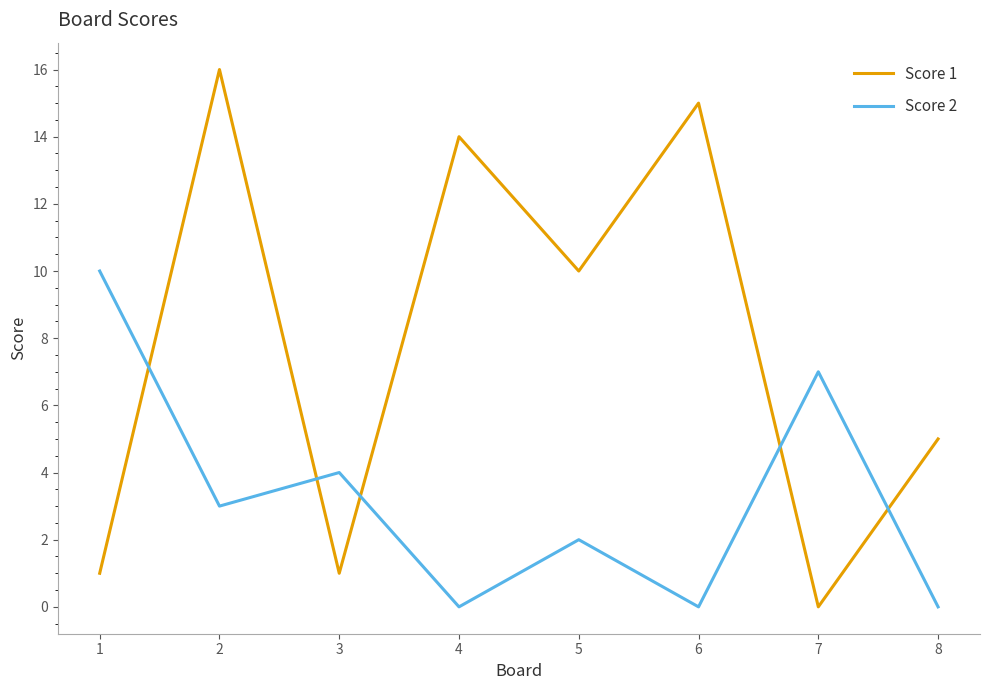

What is the difference between the maximum and second lowest values in the Score 1 series?

15